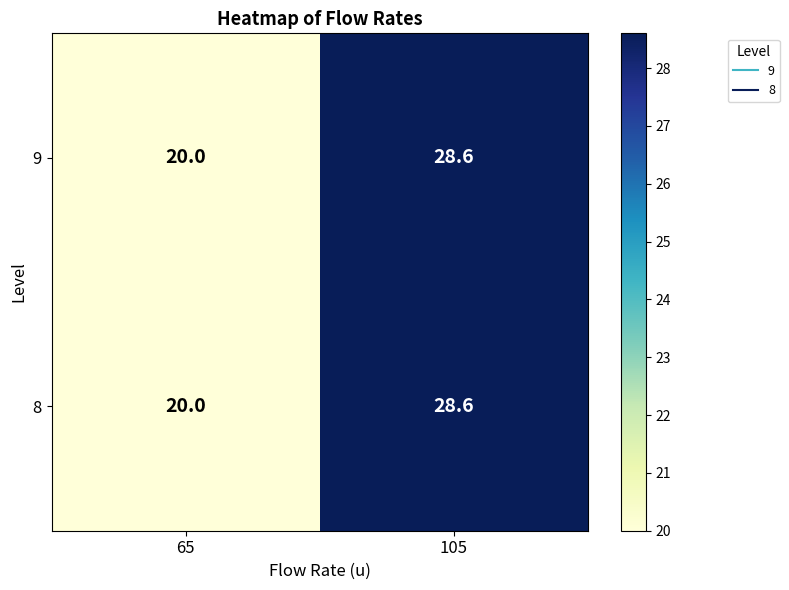

At which category is the sum across all series the highest?

105